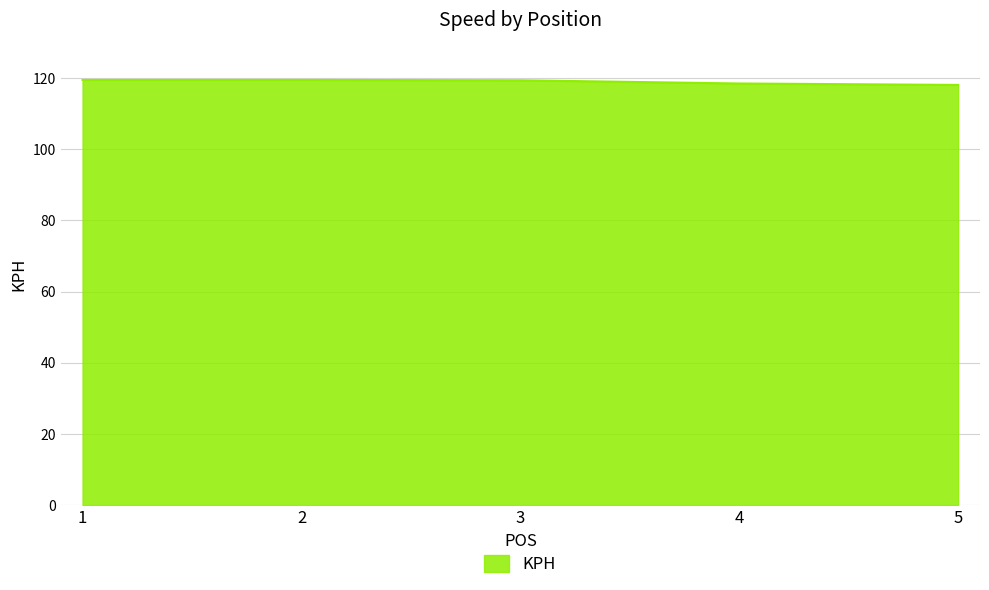

What is the approximate value at 3?

119.4